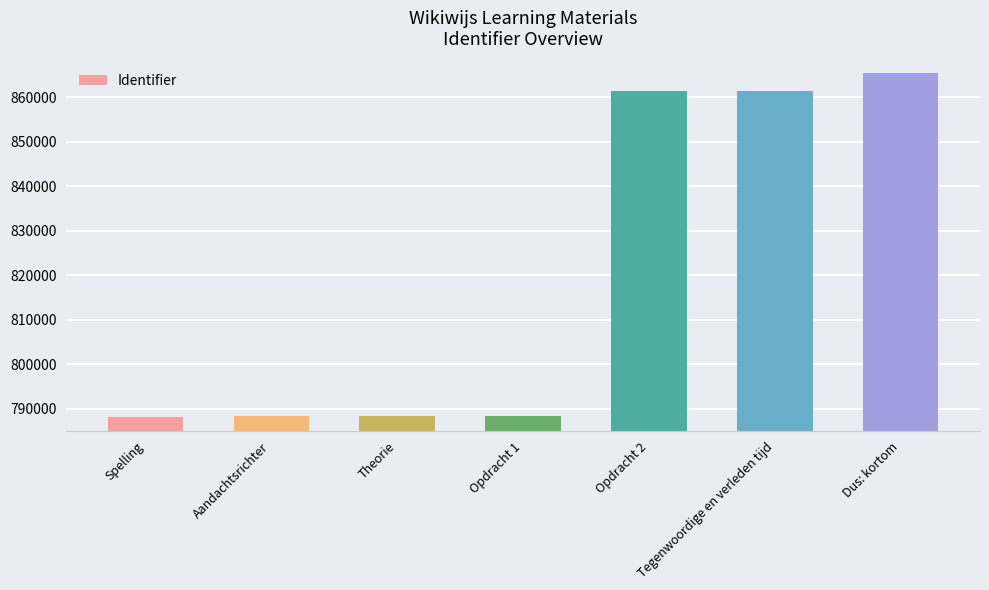

At which label is the value closest to 826801?

Tegenwoordige en verleden tijd